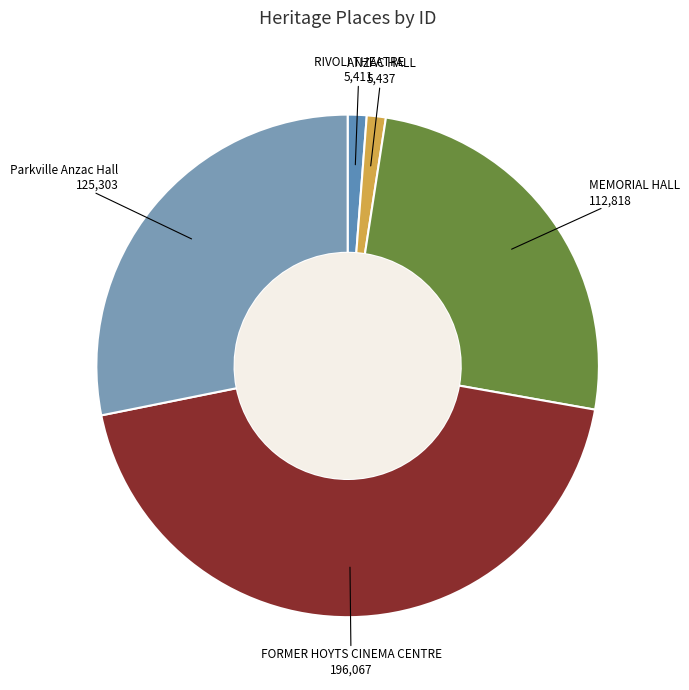

Is the sum of MEMORIAL HALL and ANZAC HALL greater than half?

No